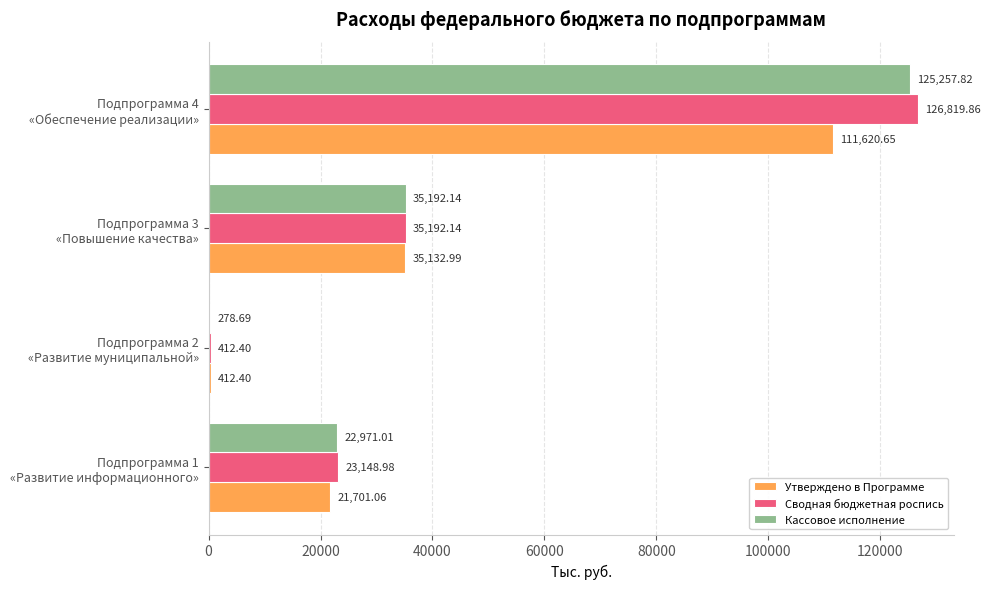

What is the average value of the Сводная бюджетная роспись series?

46393.3